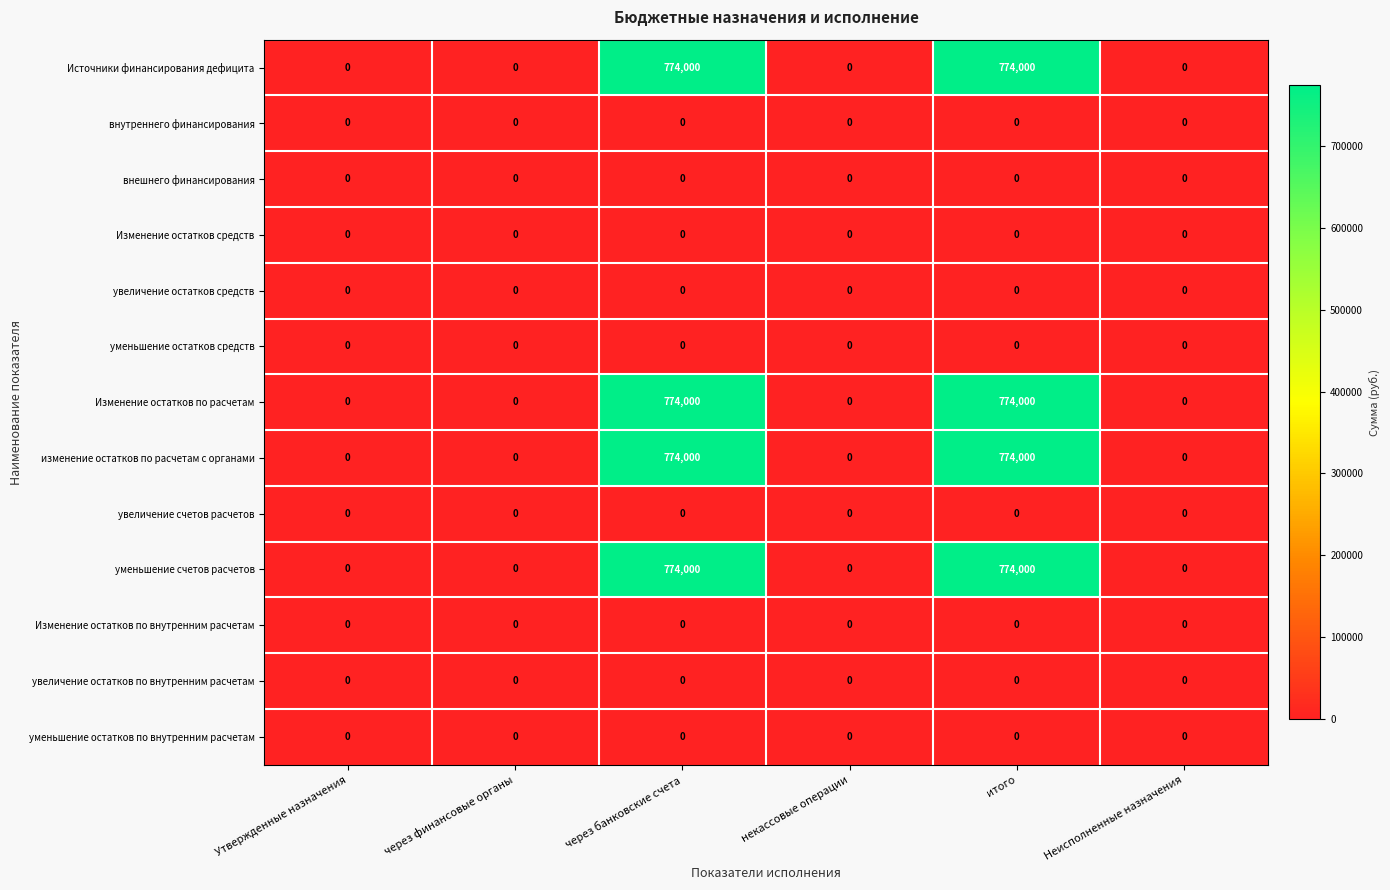

What is the average value of the Изменение остатков по расчетам series?

258000